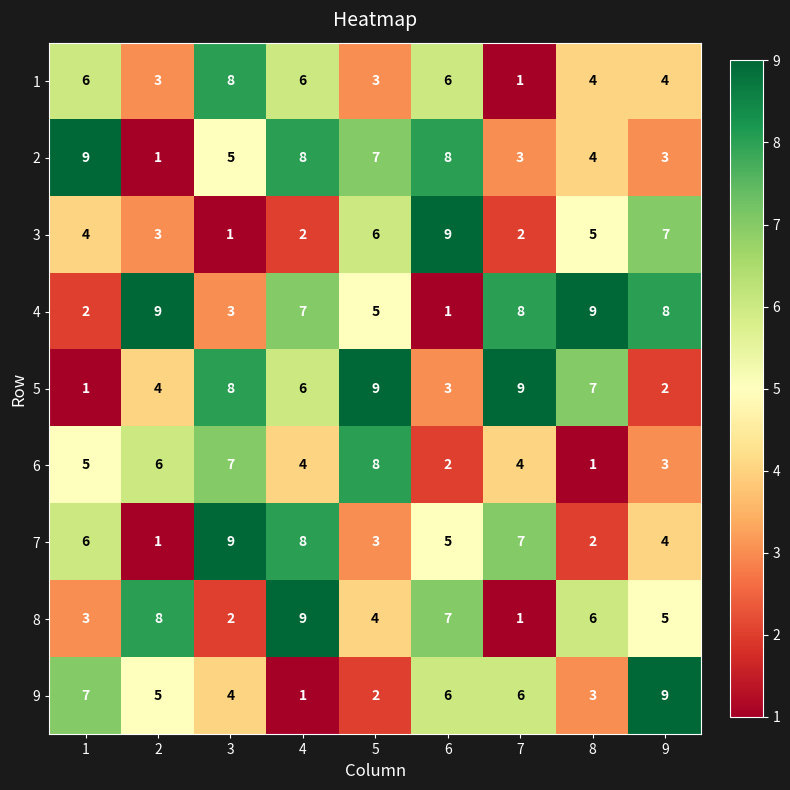

At how many categories does at least one series exceed 1?

9